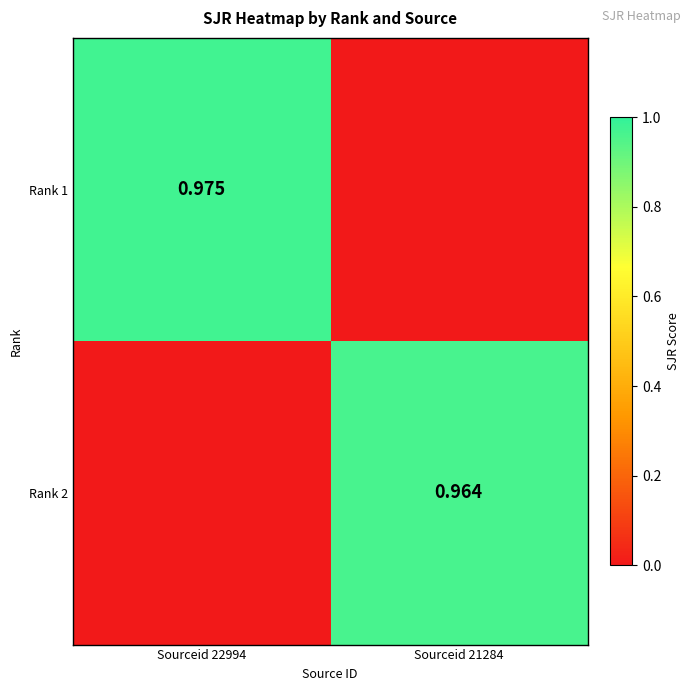

Rank the categories by Rank 1 value from lowest to highest.

Sourceid 21284, Sourceid 22994